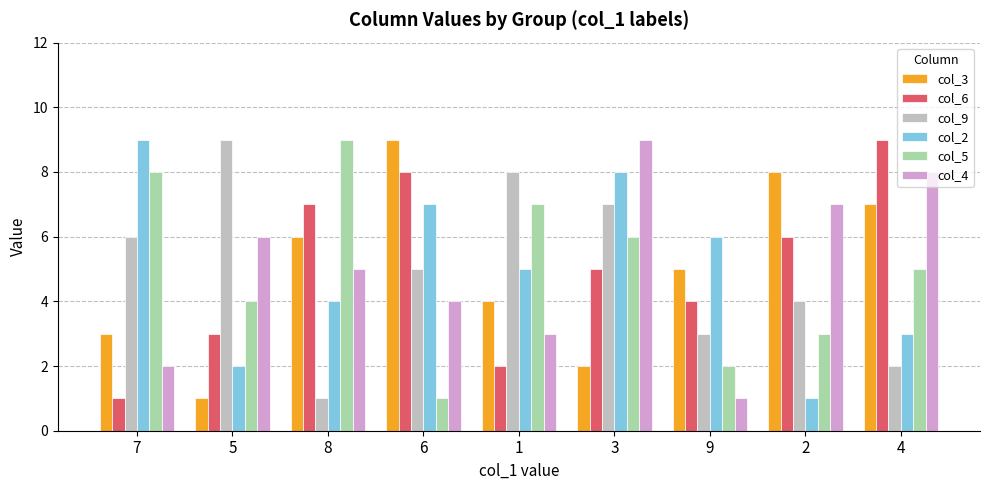

List the labels in order of col_2 value, smallest first.

2, 5, 4, 8, 1, 9, 6, 3, 7